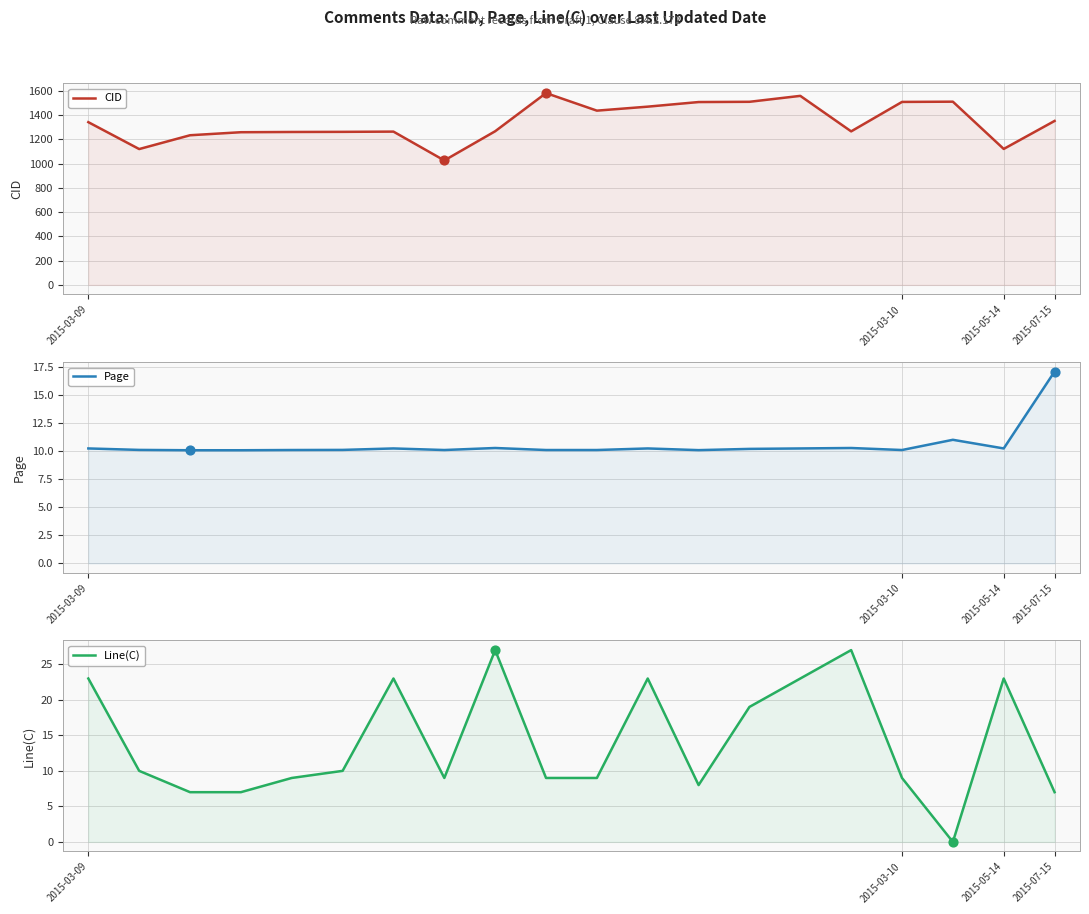

Which series reaches the minimum Y coordinate?

Line(C)